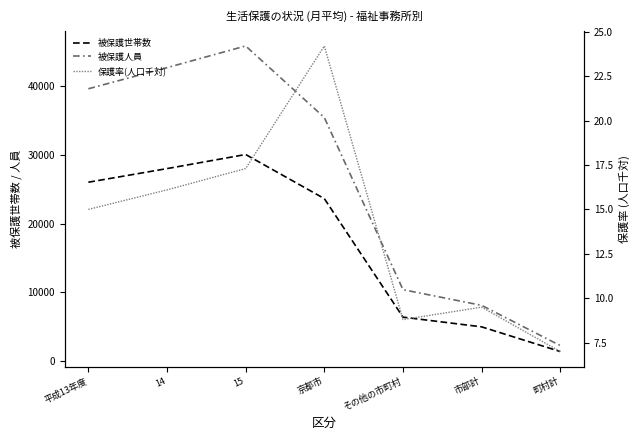

Rank the series by their maximum value, from lowest to highest.

保護率(人口千対), 被保護世帯数, 被保護人員